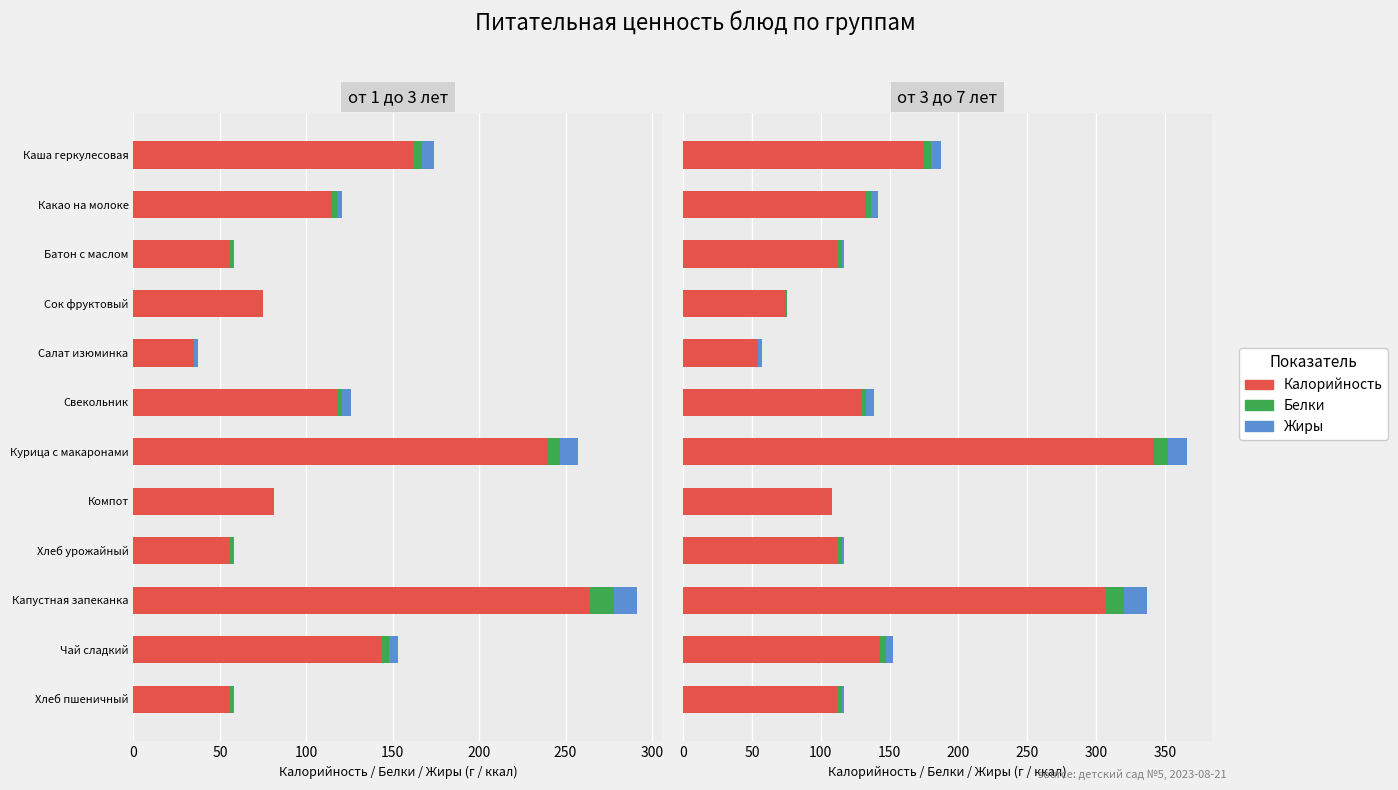

How many data points does each series have?

12